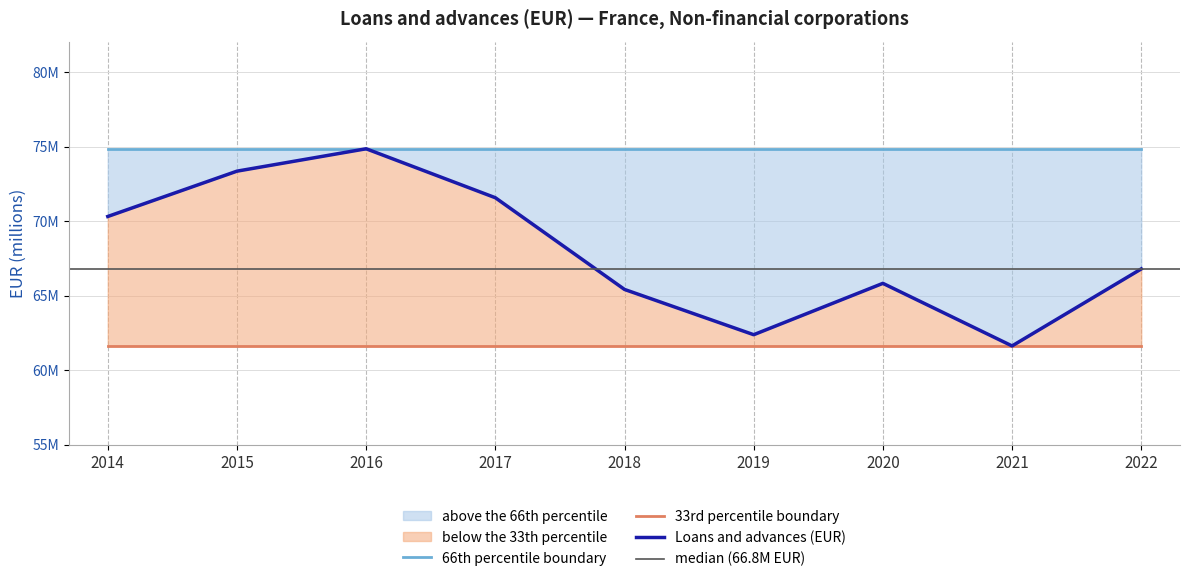

How many data points does each series have?

9